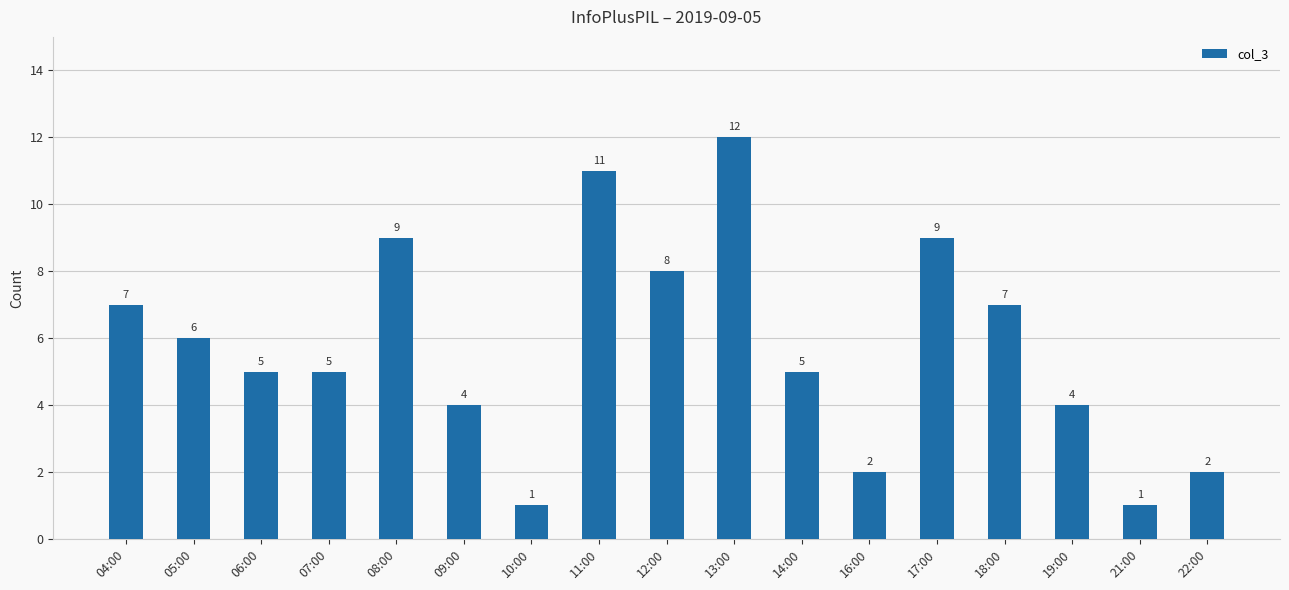

The value at 11:00 is 11. True or false?

True